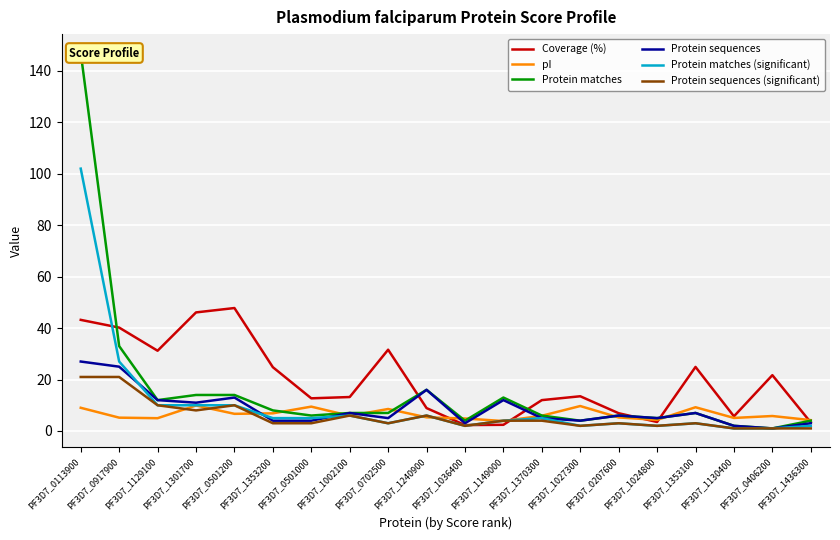

Is this an area chart (filled region under the line)?

No